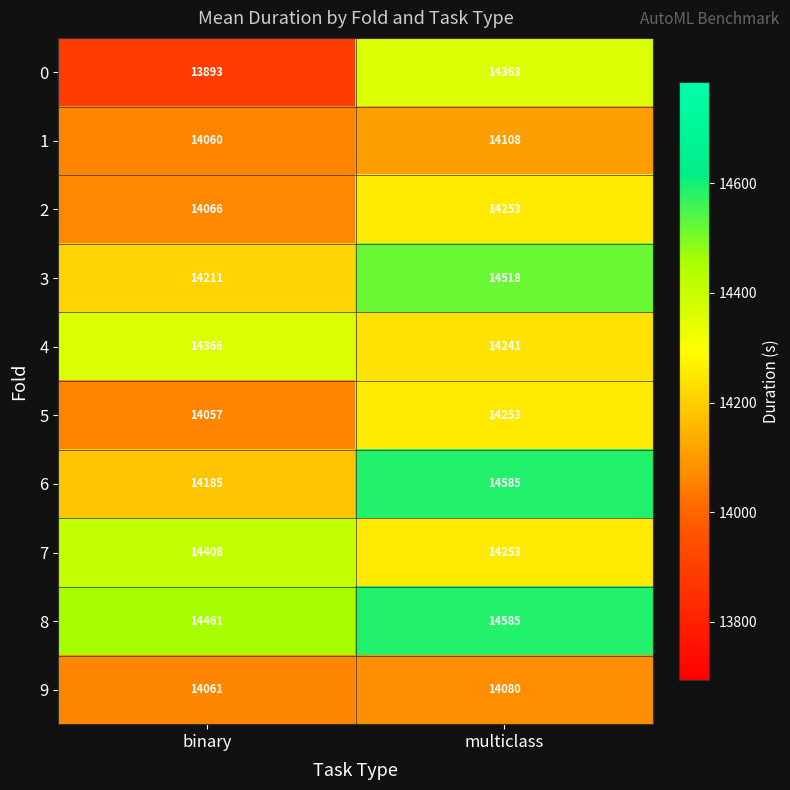

What is the highest value of the 3 series?

14518